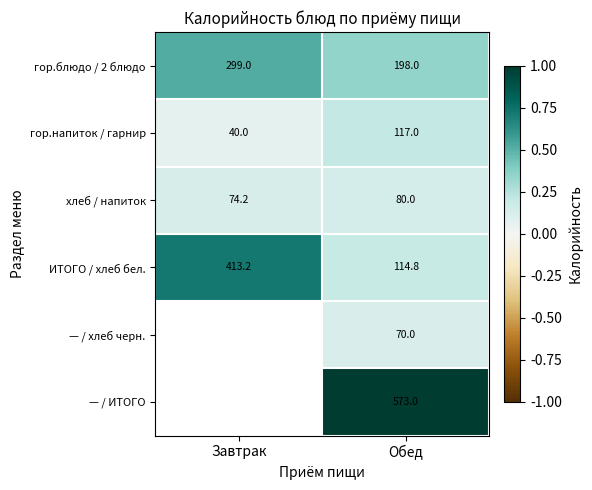

Which category has the lowest value in the ИТОГО / хлеб бел. series?

Обед